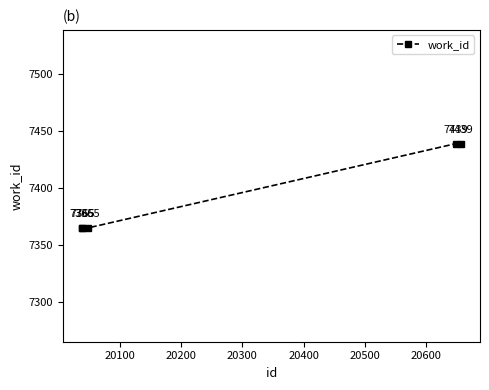

How many lines are shown in the chart?

1